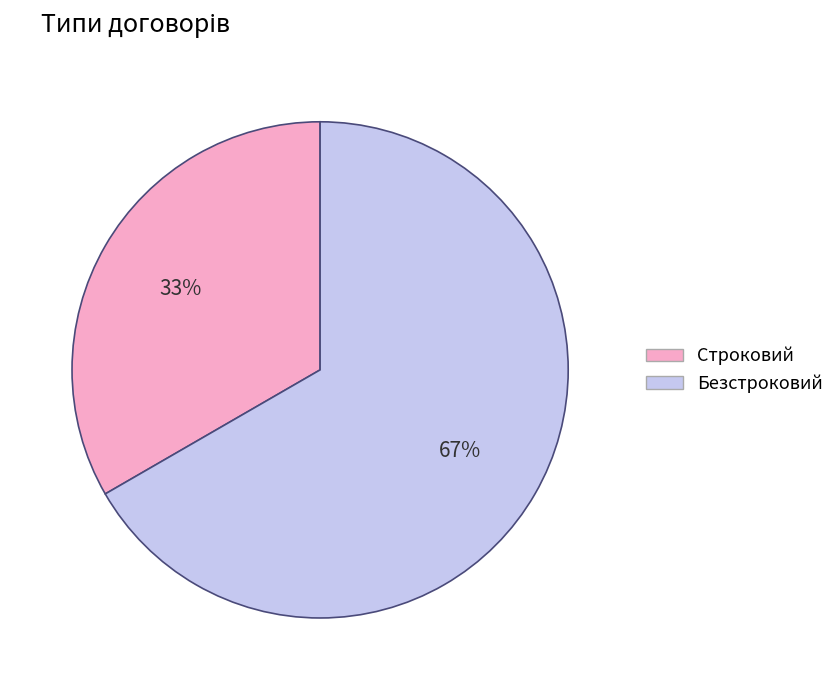

To the nearest percent, what is the average slice percentage?

50%